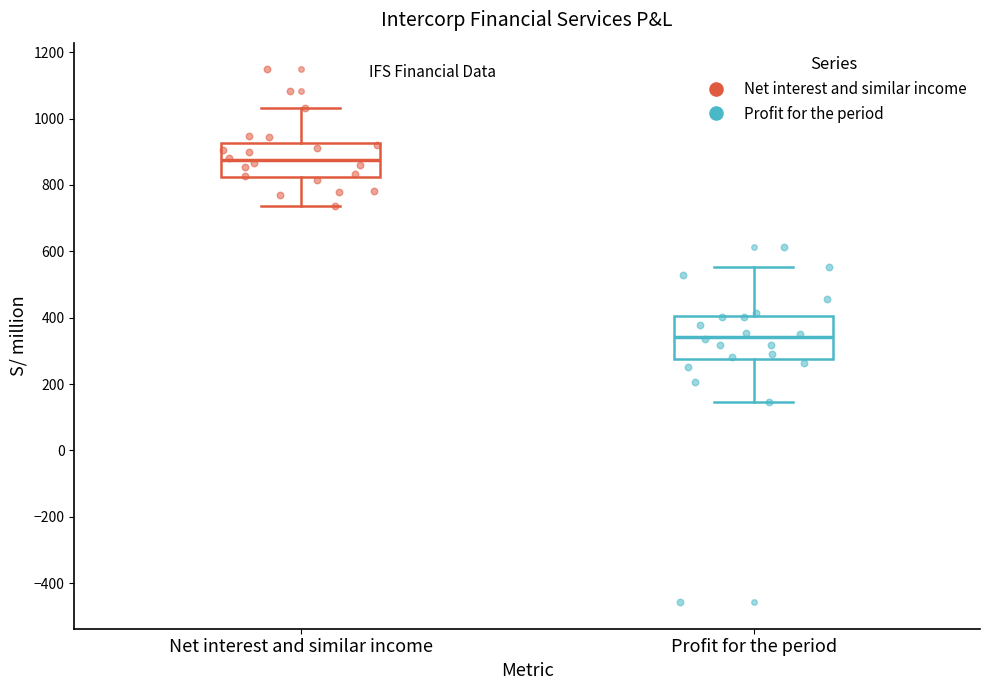

Reading left to right, transcribe this box plot: for each box, give where its median line is, the range the box spans, and where its two whiskers end, as read against the y-axis. The values are not printed on the chart, so give them approximately, as read against the axis.

Net interest and similar income: median 880, box 820 to 920, whiskers 740 to 1040
Profit for the period: median 340, box 280 to 400, whiskers 140 to 560